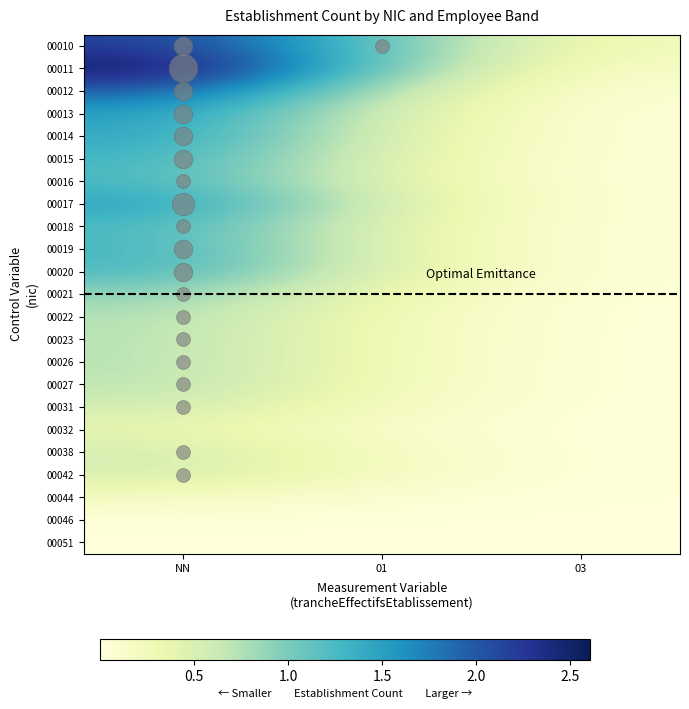

Reading left to right, list all the values displayed in this chart.

00010: NN=2.2	01=1.1	03=0.2
00011: NN=2.6	01=1.0	03=0.1
00012: NN=2.0	01=0.7	03=0.1
00013: NN=1.5	01=0.5	03=0.0
00014: NN=1.4	01=0.5	03=0.0
00015: NN=1.3	01=0.4	03=0.0
00016: NN=1.2	01=0.4	03=0.0
00017: NN=1.5	01=0.5	03=0.0
00018: NN=1.2	01=0.4	03=0.0
00019: NN=1.3	01=0.4	03=0.0
00020: NN=1.3	01=0.4	03=0.0
00021: NN=0.9	01=0.3	03=0.0
00022: NN=0.7	01=0.3	03=0.0
00023: NN=0.7	01=0.3	03=0.0
00026: NN=0.7	01=0.3	03=0.0
00027: NN=0.7	01=0.2	03=0.0
00031: NN=0.6	01=0.2	03=0.0
00032: NN=0.4	01=0.1	03=0.0
00038: NN=0.5	01=0.2	03=0.0
00042: NN=0.5	01=0.2	03=0.0
00044: NN=0.2	01=0.1	03=0.0
00046: NN=0.0	01=0.0	03=0.0
00051: NN=0.0	01=0.0	03=0.0